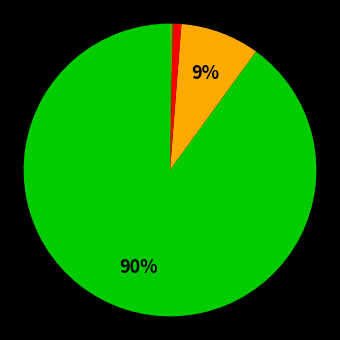

How many segments does this pie chart have?

5